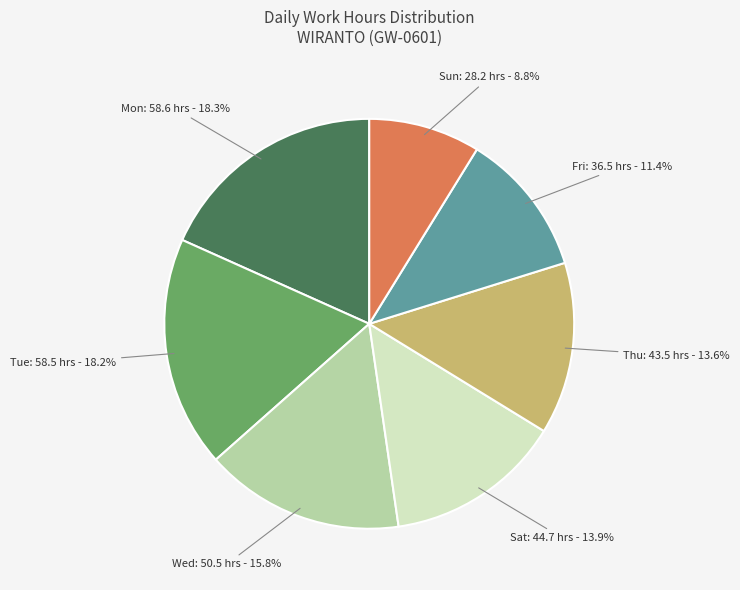

To the nearest percent, what is the average slice percentage?

14%